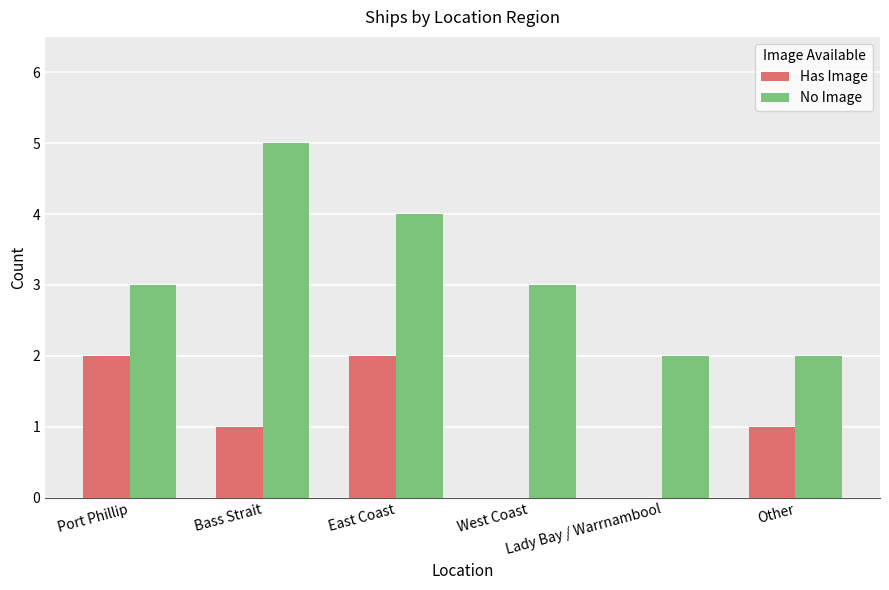

What is the greatest value displayed?

5